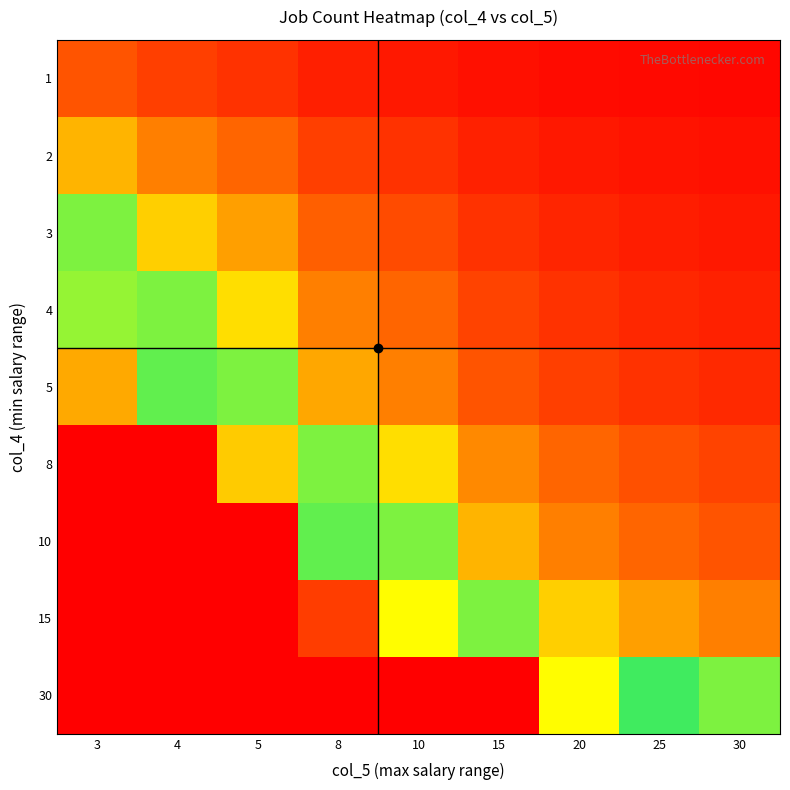

What is the total value across all series at 3?

26.0